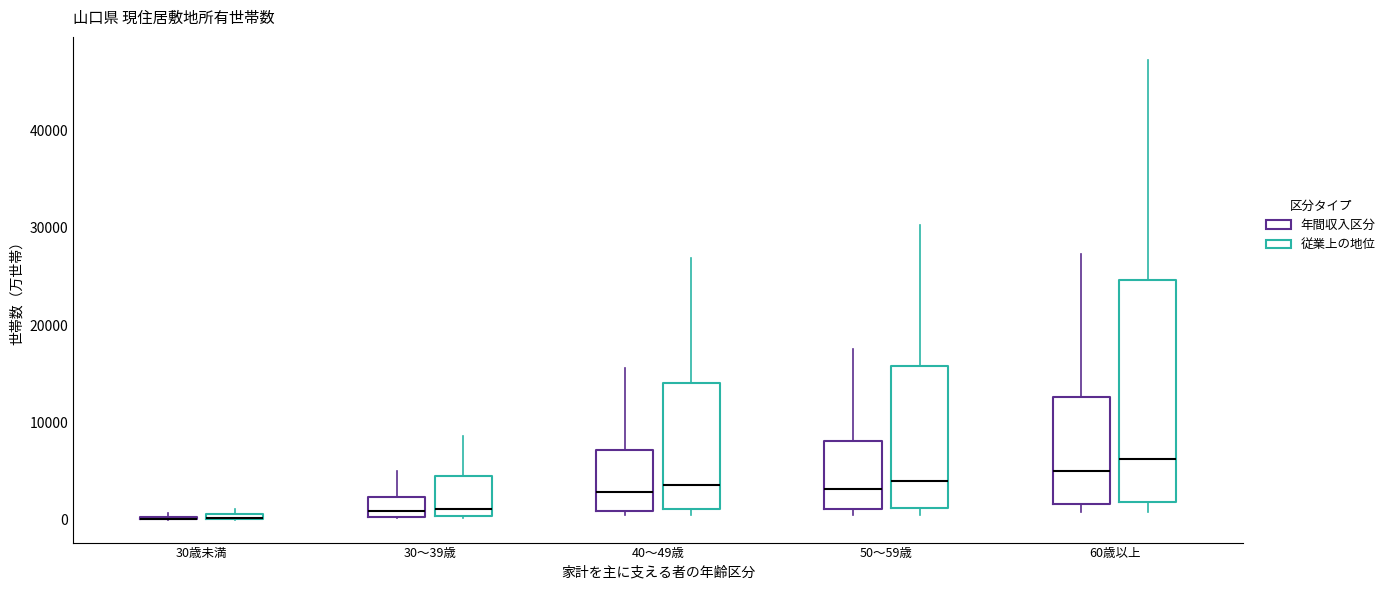

Where does the median line of the box for 40～49歳 (従業上の地位) sit on the y-axis? The values are not printed on the chart, so give them approximately, as read against the axis.

4000